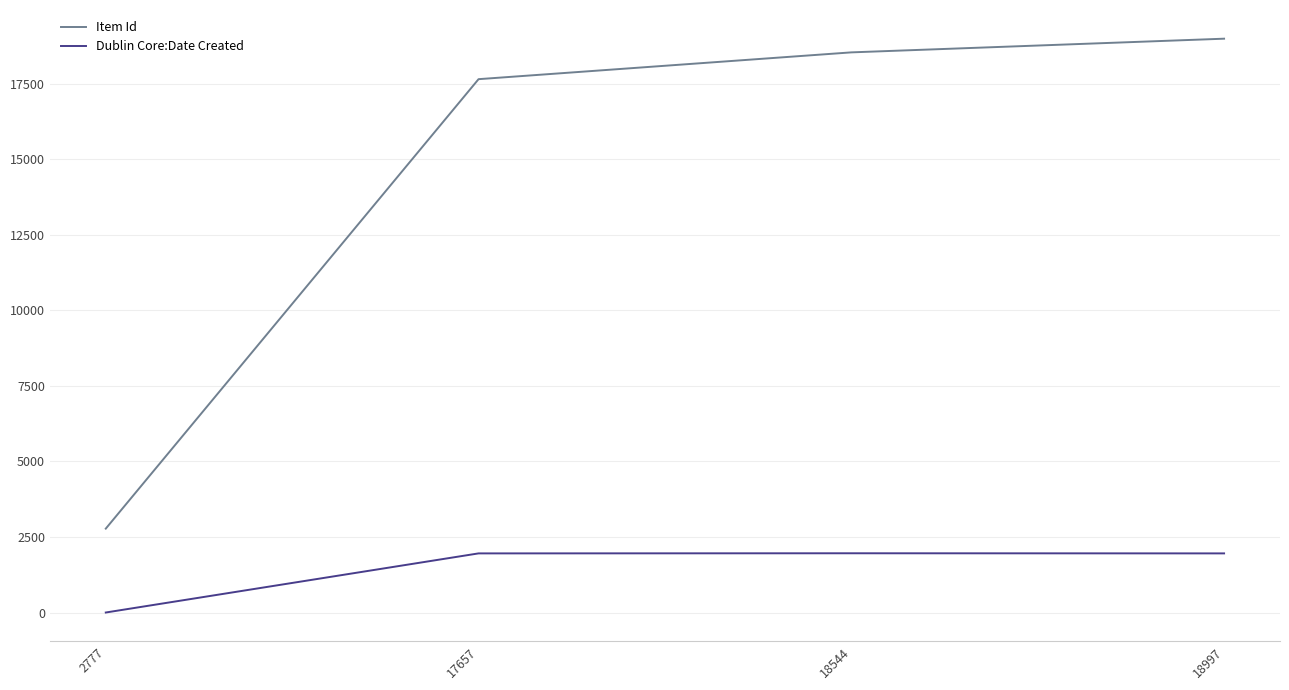

At how many categories does at least one series exceed 1282?

4